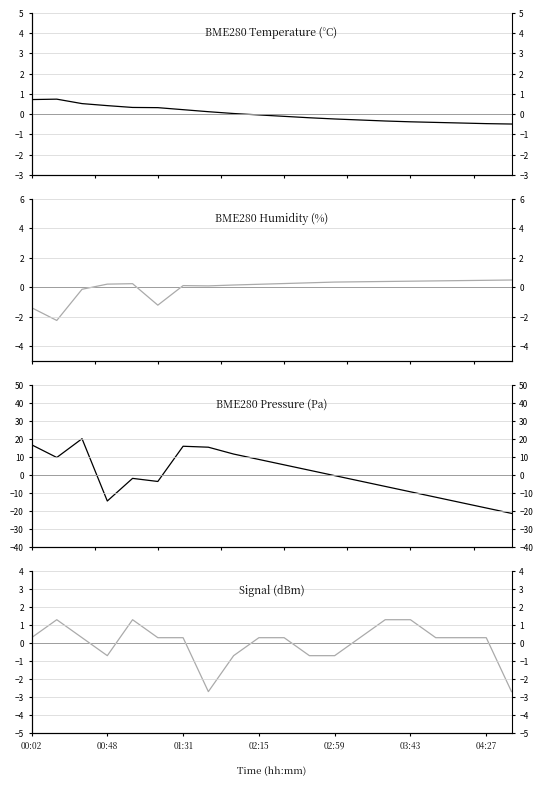

What is the minimum value shown in the chart?

-21.4